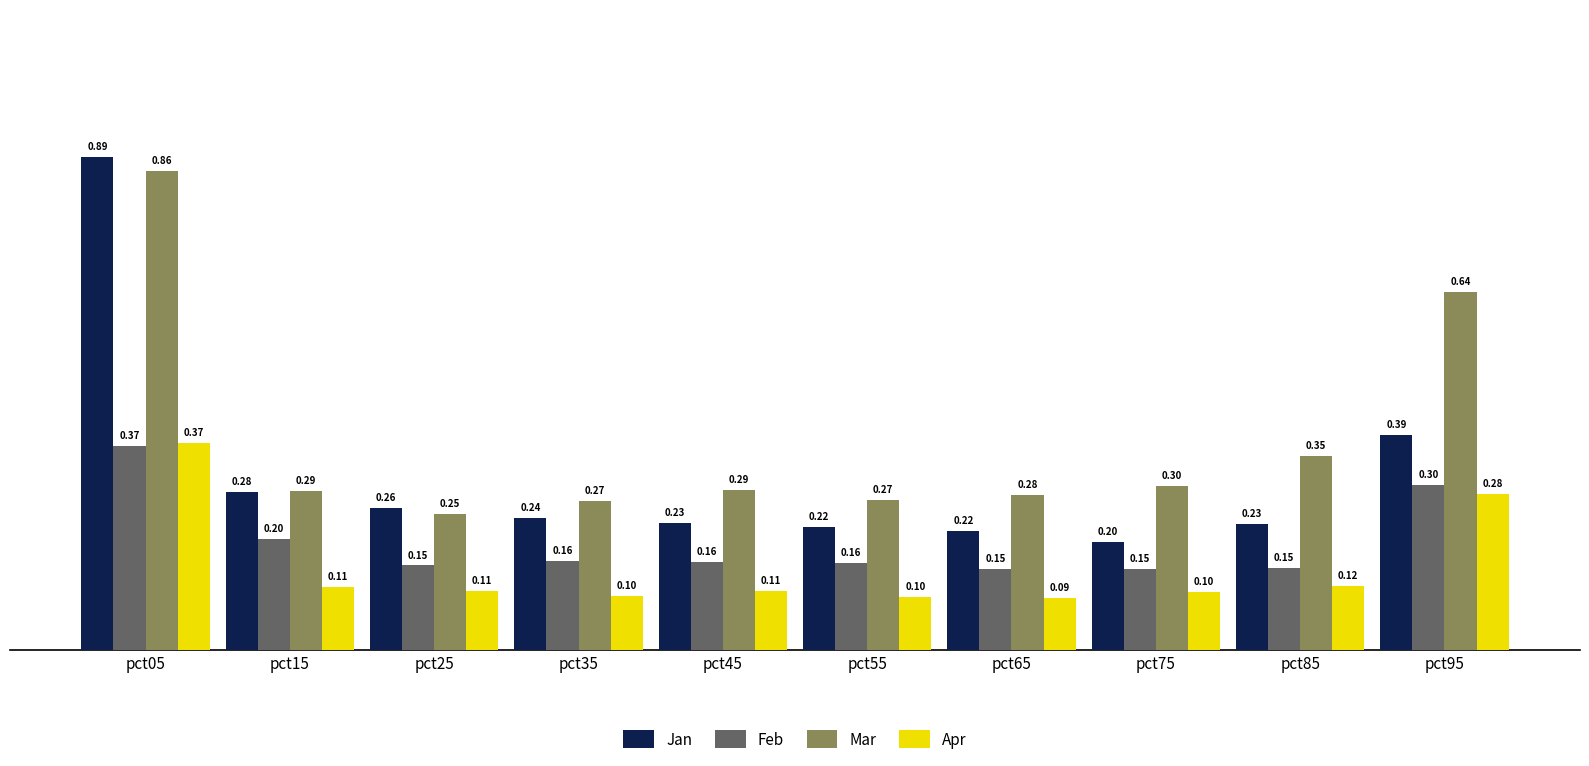

Which series has the widest spread of values?

Jan